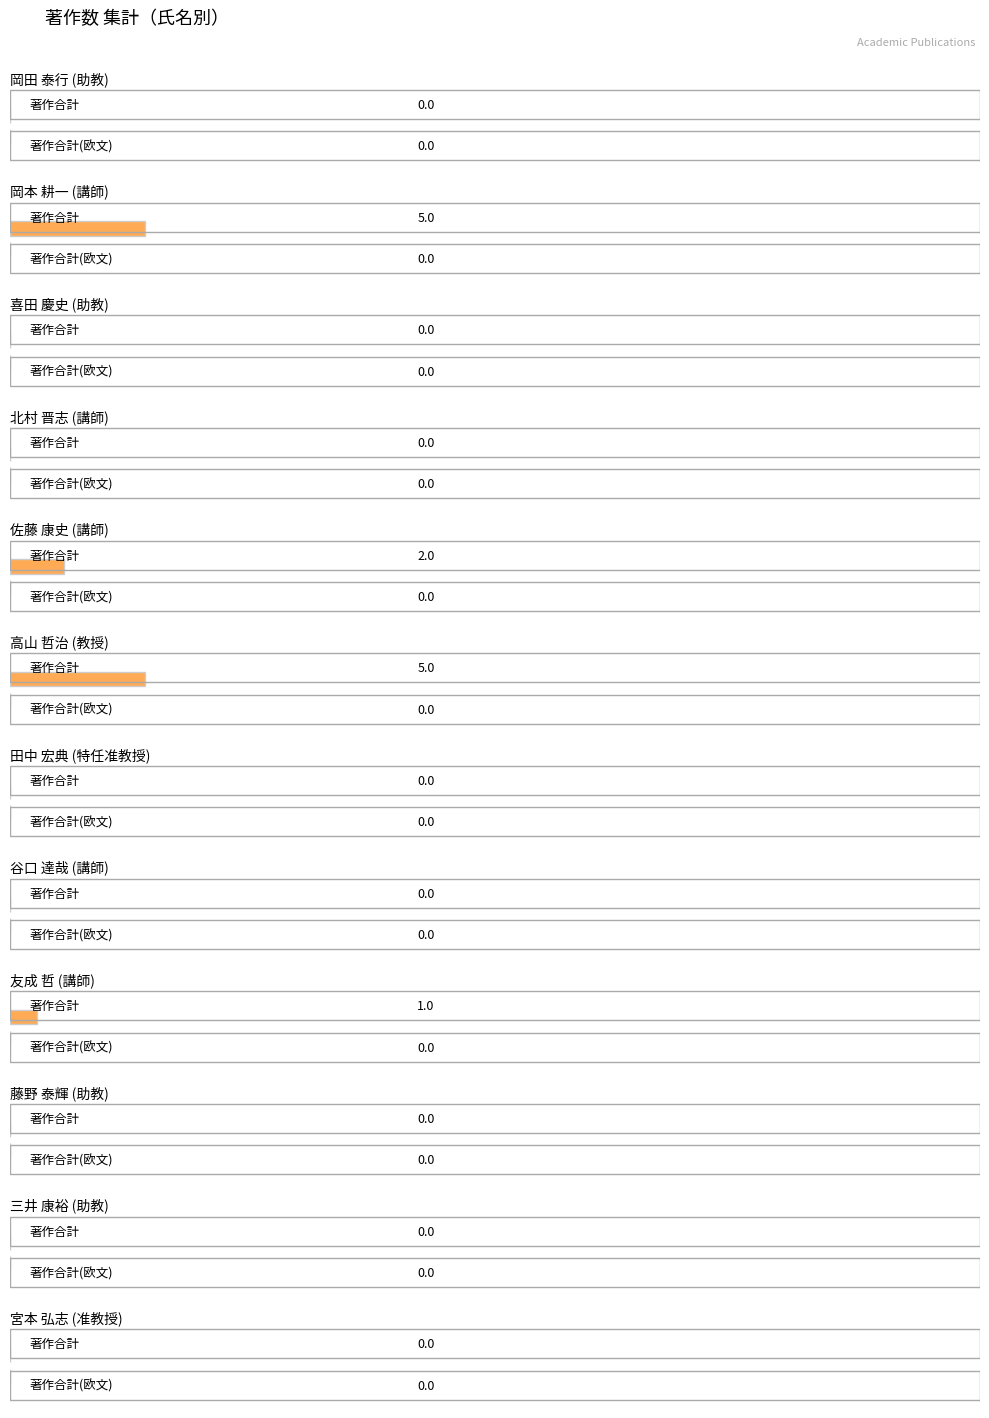

Which series has the largest total across all categories?

著作合計